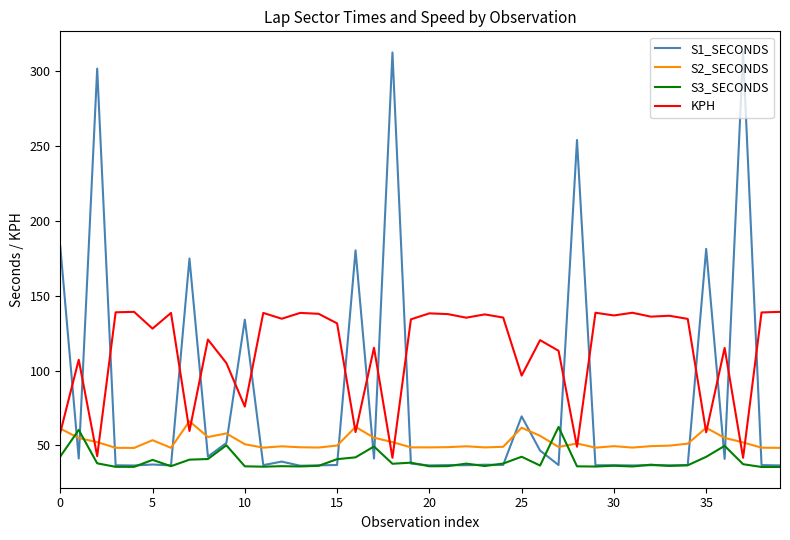

Which series has the widest spread of values?

S1_SECONDS